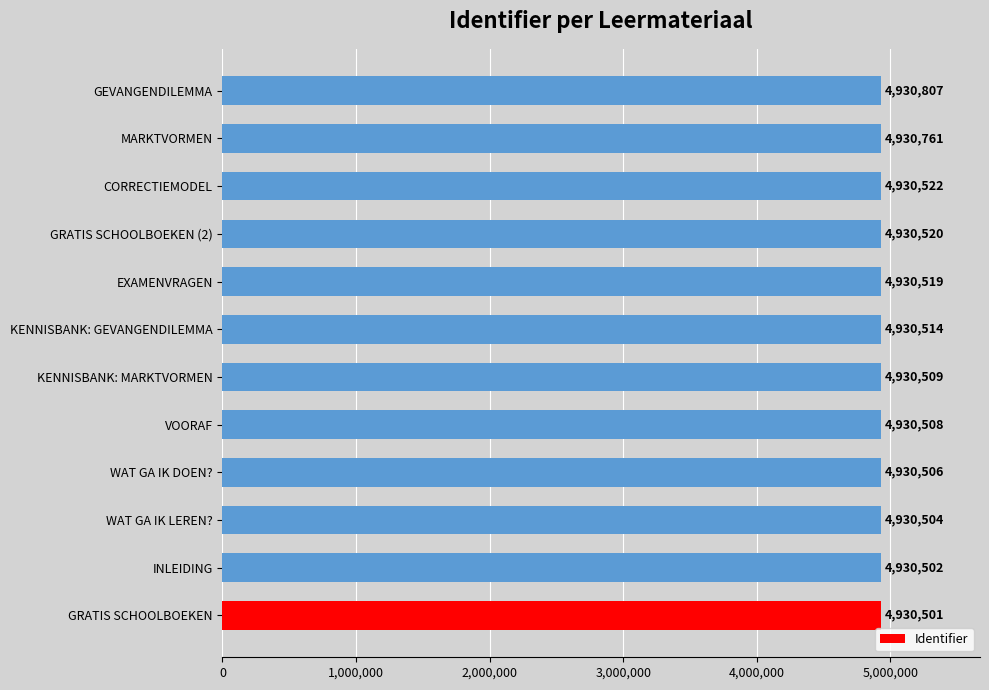

List the labels in order of value, smallest first.

GRATIS SCHOOLBOEKEN, INLEIDING, WAT GA IK LEREN?, WAT GA IK DOEN?, VOORAF, KENNISBANK: MARKTVORMEN, KENNISBANK: GEVANGENDILEMMA, EXAMENVRAGEN, GRATIS SCHOOLBOEKEN (2), CORRECTIEMODEL, MARKTVORMEN, GEVANGENDILEMMA